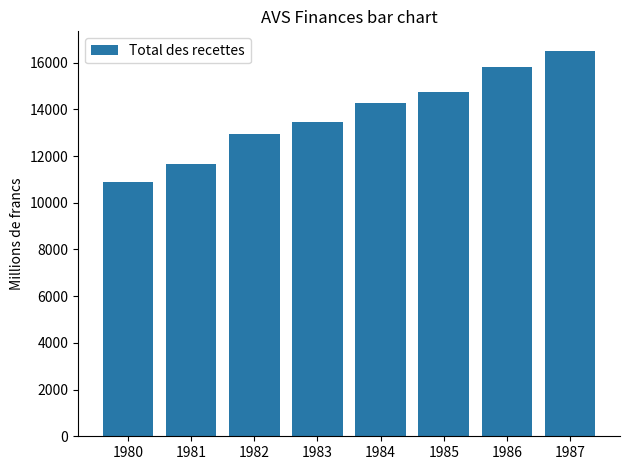

Count the number of data series in this chart.

1